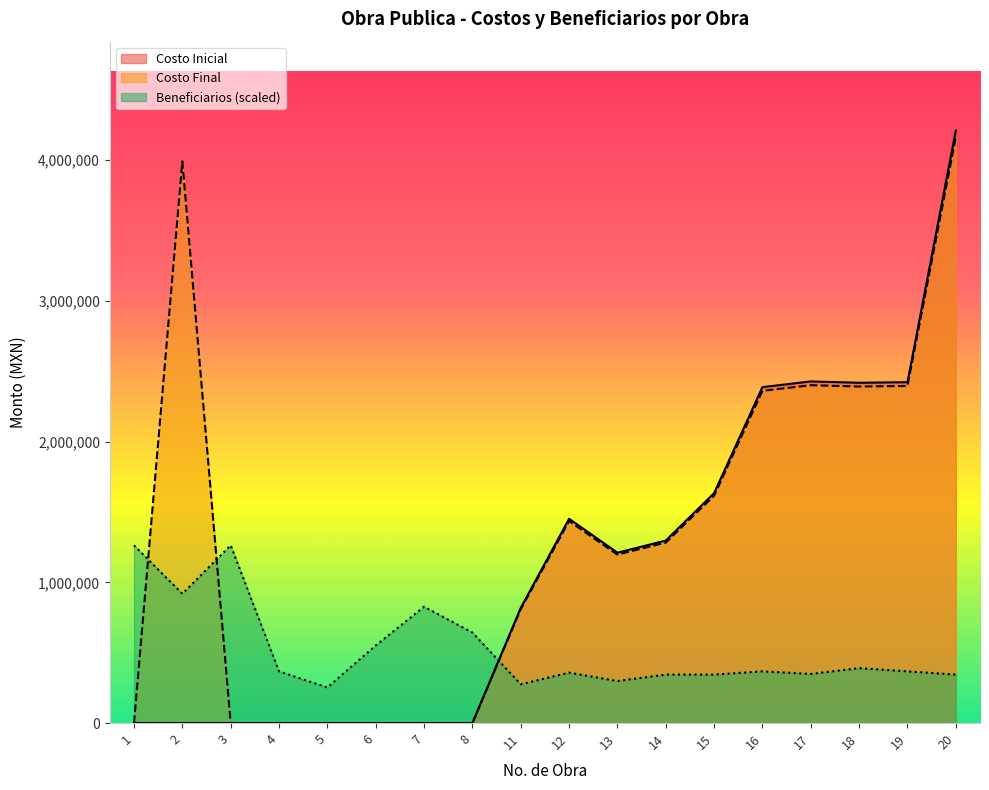

Reading right to left, what are all the values shown in this chart?

Costo Inicial: 4210666.0	2422248.0	2418219.0	2427771.0	2387222.0	1634163.0	1296939.0	1210729.0	1451710.0	818045.0	0.0	0.0	0.0	0.0	0.0	0.0	0.0	0.0
Costo Final: 4164348.7	2395603.3	2391618.6	2401065.5	2360962.6	1616187.2	1282672.7	1197411.0	1435741.2	809046.5	0.0	0.0	0.0	0.0	0.0	0.0	3990993.5	0.0
Beneficiarios: 344509.0	367476.3	390443.6	349102.5	367476.3	344509.0	344509.0	298574.5	358289.4	275607.2	643083.5	826821.7	551214.5	252640.0	367476.3	1263199.8	918690.8	1263199.8